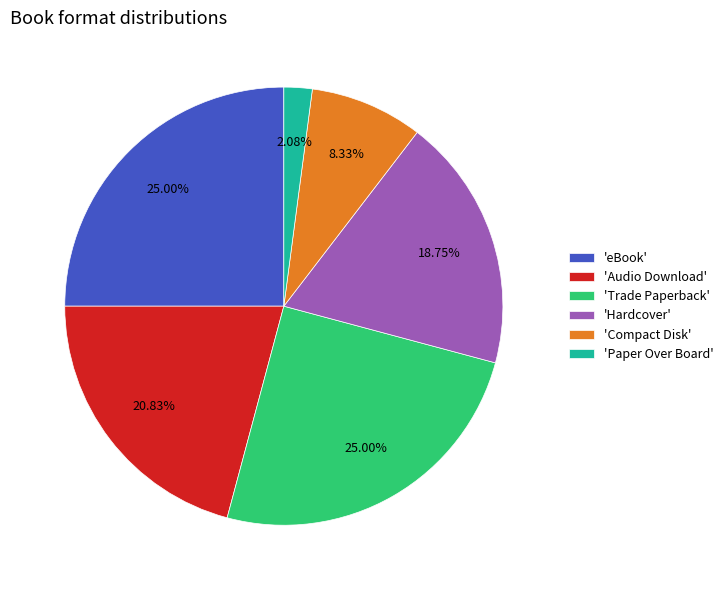

Approximately how many times larger is the value at 'Trade Paperback' compared to 'Audio Download'?

1.2